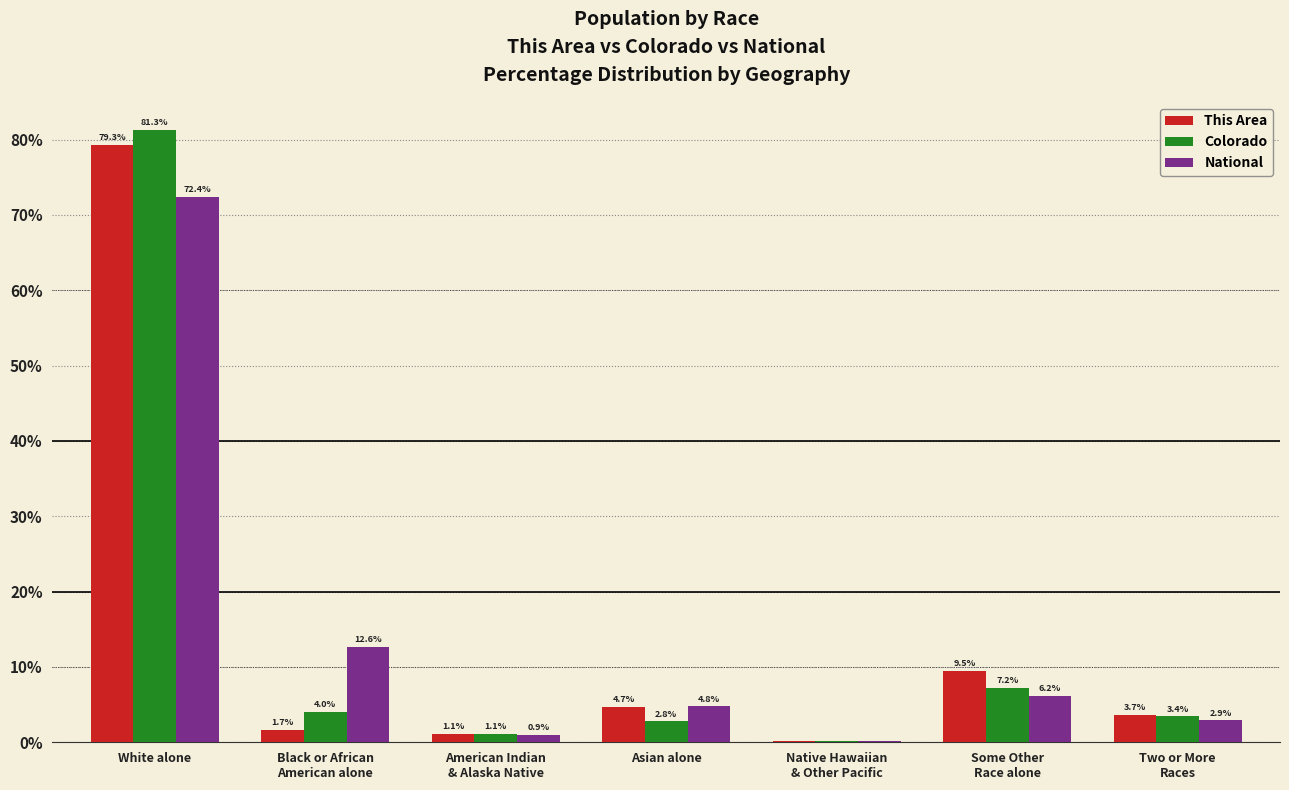

At which category is the sum across all series the highest?

White alone